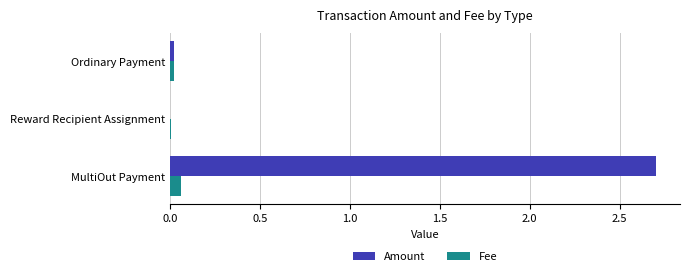

What is the highest value of the Amount series?

2.7